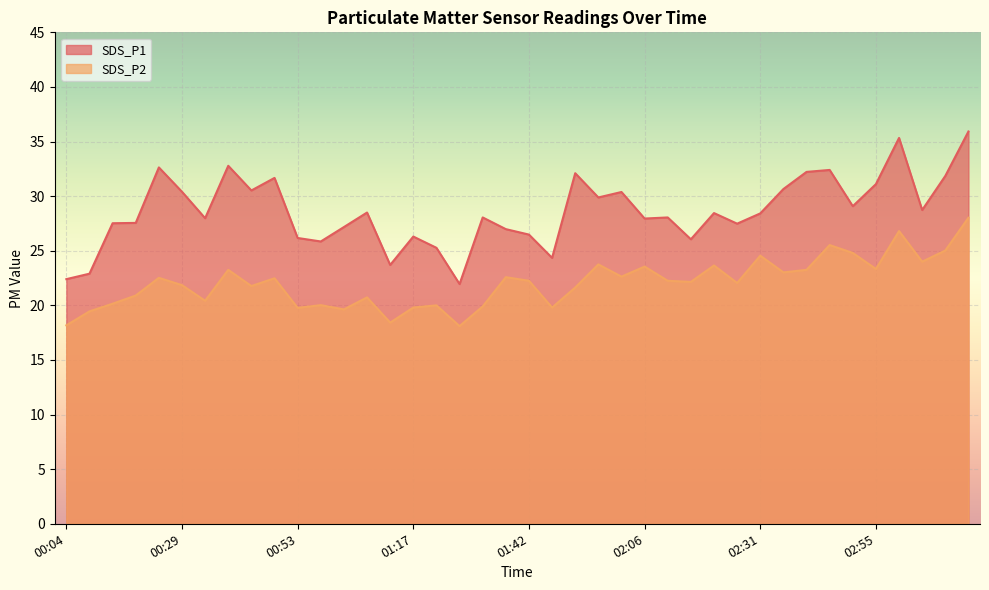

How many series are shown in this chart?

2